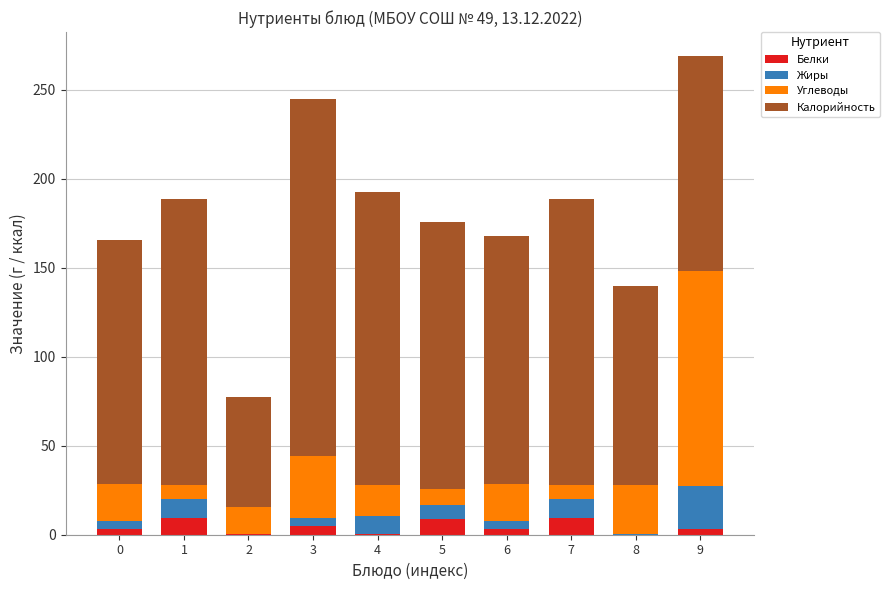

Is it true that Белки equals 0.1 at 8?

True